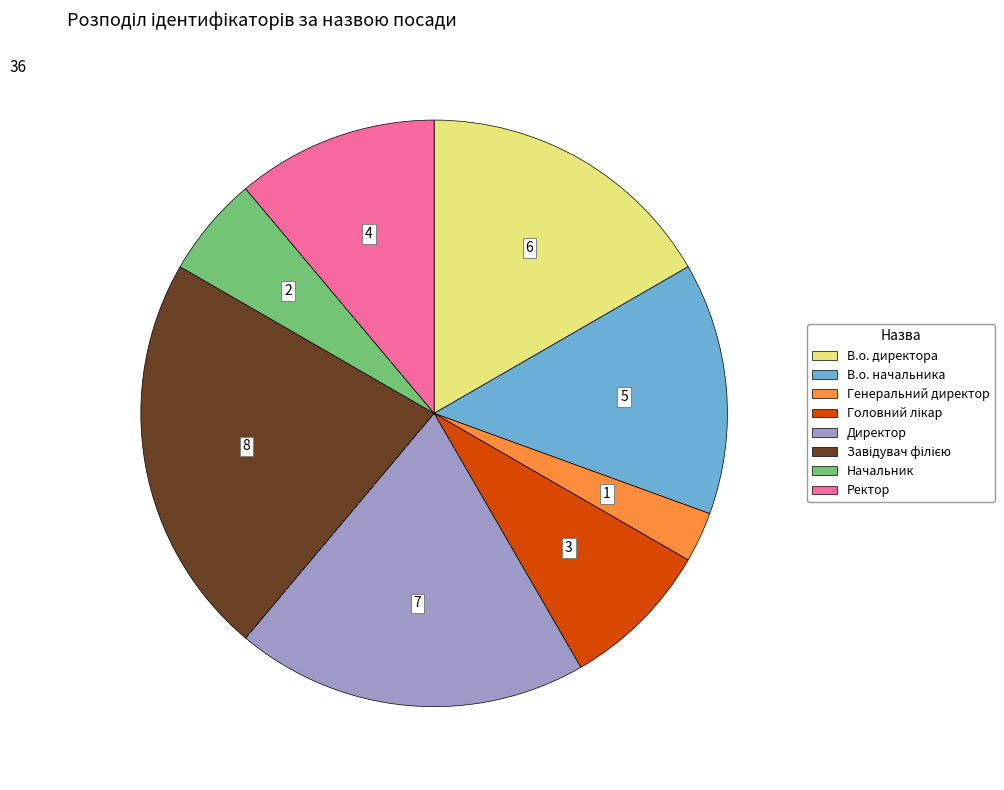

Which has a higher value, Директор or Ректор?

Директор